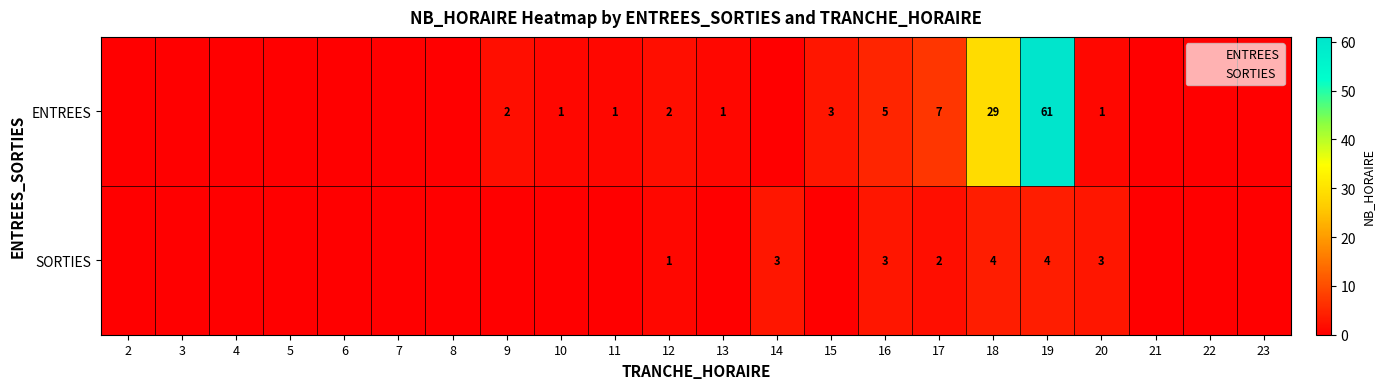

Between 18 and 21, which is larger?

18